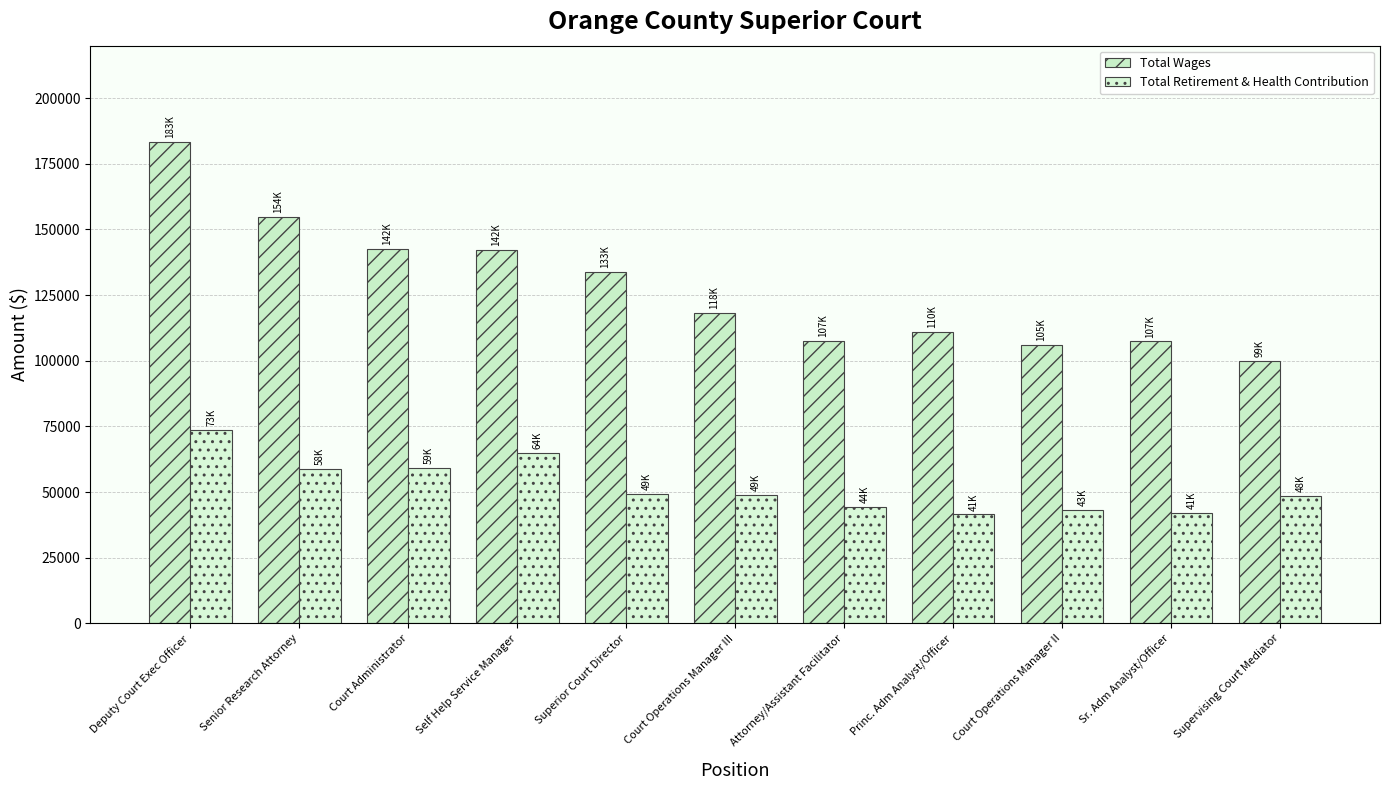

Reading left to right, transcribe all the data shown in this chart.

Total Wages: Deputy Court Exec Officer=183203	Senior Research Attorney=154916	Court Administrator=142449	Self Help Service Manager=142247	Superior Court Director=133968	Court Operations Manager III=118139	Attorney/Assistant Facilitator=107401	Princ. Adm Analyst/Officer=110955	Court Operations Manager II=105942	Sr. Adm Analyst/Officer=107350	Supervising Court Mediator=99952
Total Retirement & Health Contribution: Deputy Court Exec Officer=73673	Senior Research Attorney=58658	Court Administrator=59180	Self Help Service Manager=64729	Superior Court Director=49362	Court Operations Manager III=49011	Attorney/Assistant Facilitator=44301	Princ. Adm Analyst/Officer=41450	Court Operations Manager II=43263	Sr. Adm Analyst/Officer=41865	Supervising Court Mediator=48512